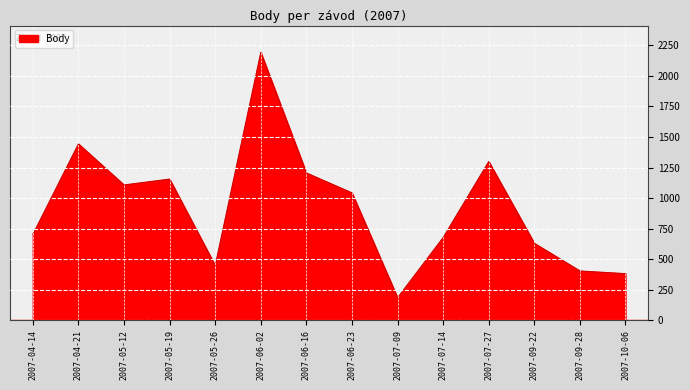

What value does the data have at 2007-10-06?

382